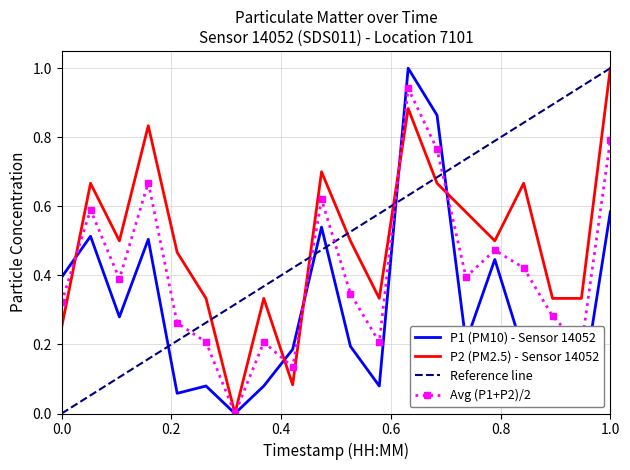

True or false: P2 has more than 0 interior local peaks.

True